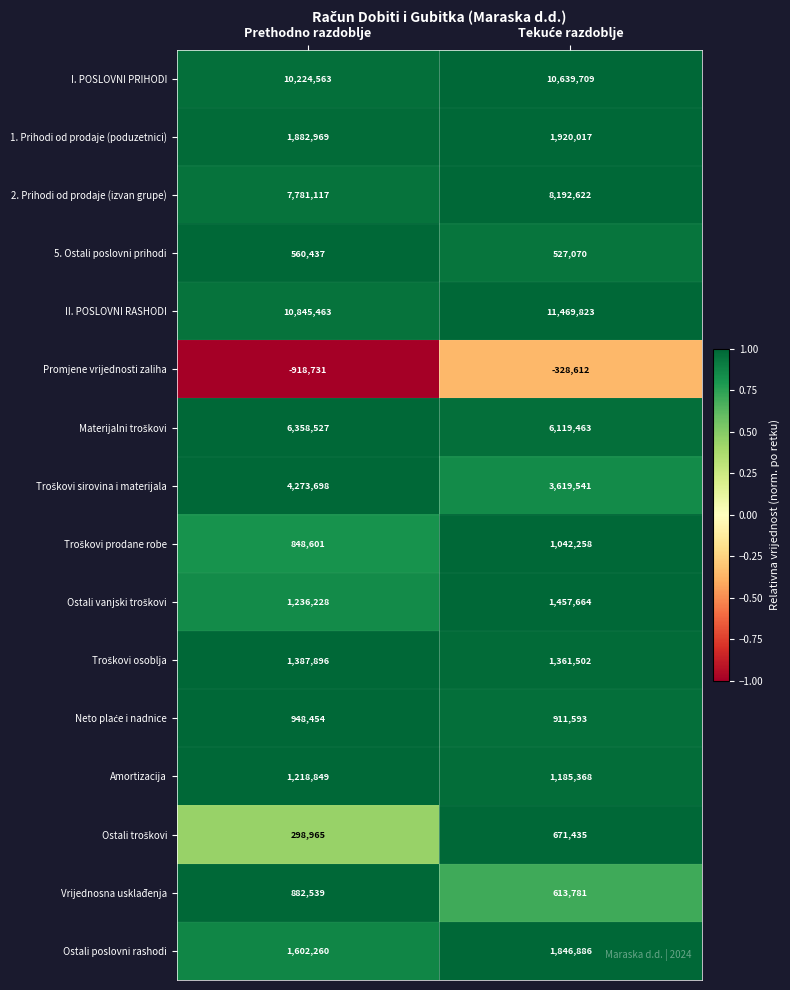

The value of I. POSLOVNI PRIHODI at Prethodno razdoblje is 5422511. True or false?

False